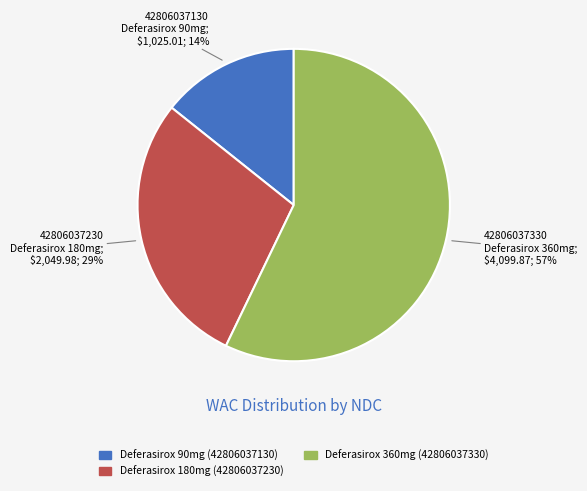

How many segments does this pie chart have?

3